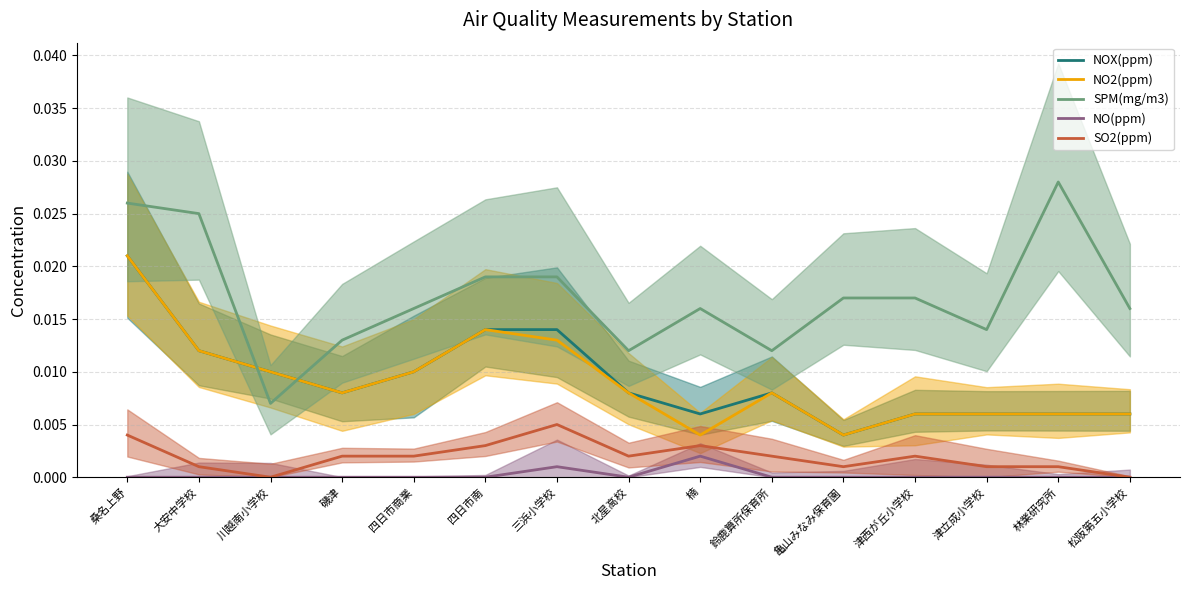

What is the label of the 8th point from the left?

北星高校